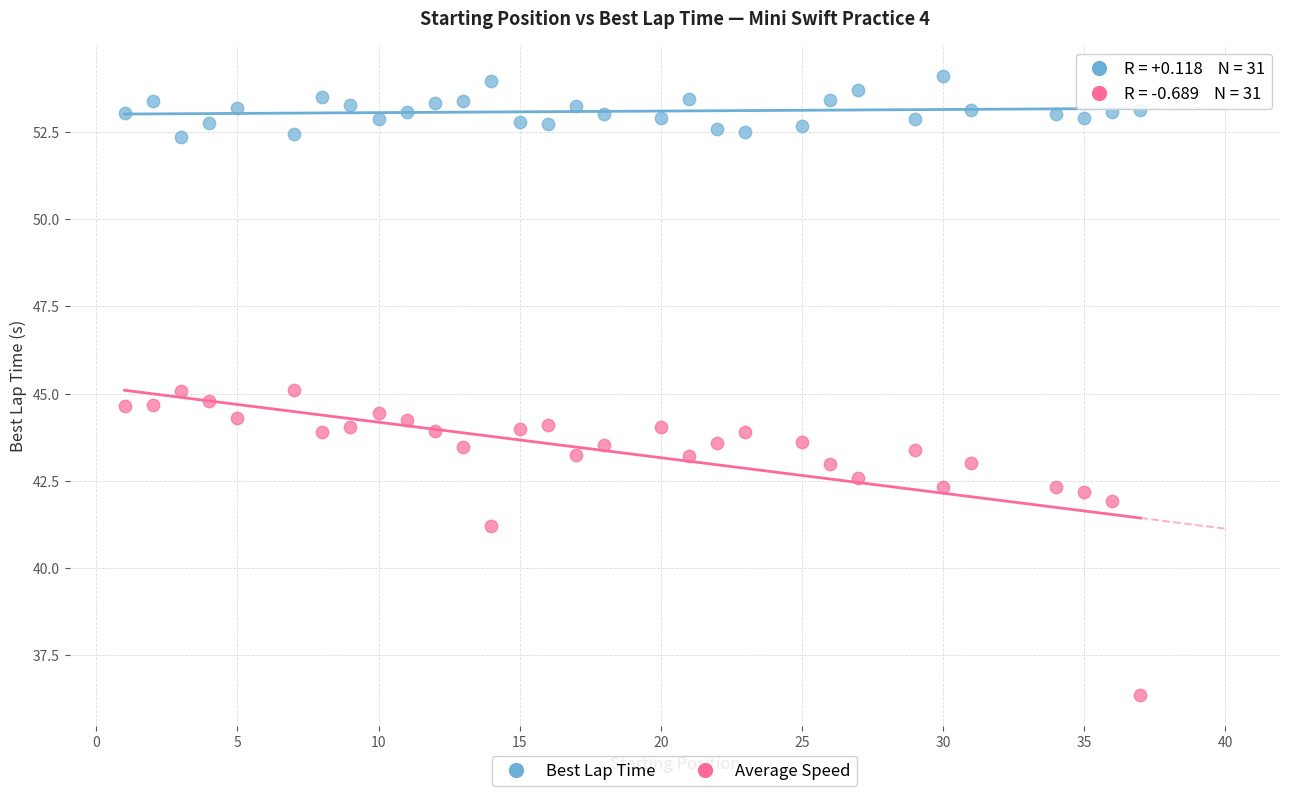

Across all data points, what is the range of X values (max minus min)?

36.0